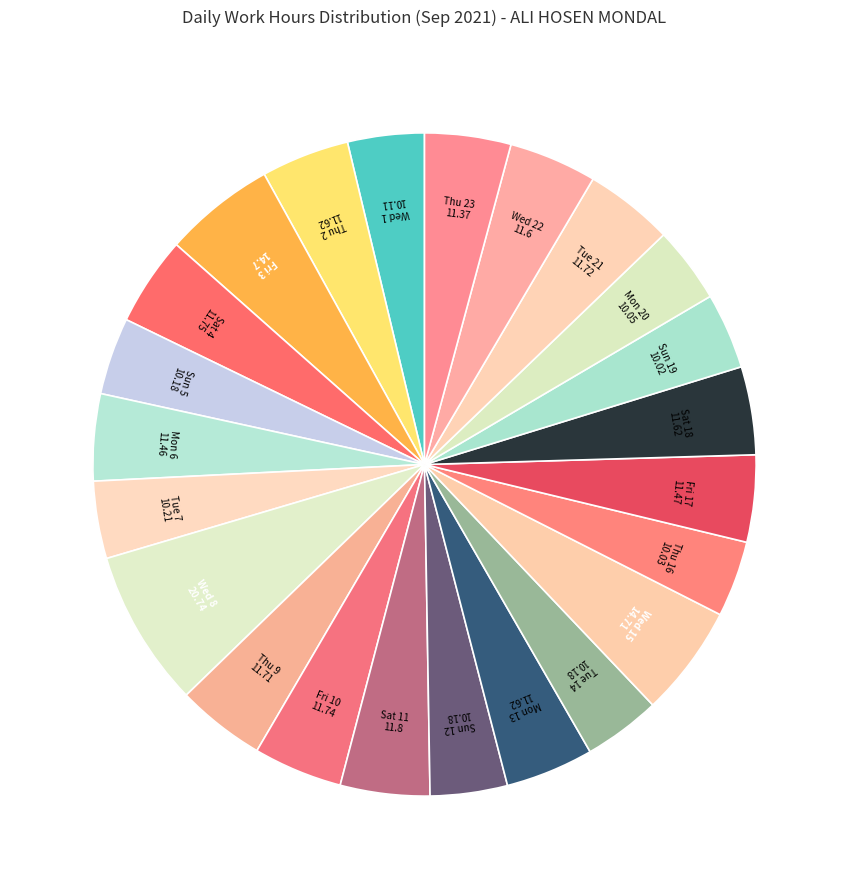

Rank the categories by value from lowest to highest.

Sun 19, Thu 16, Mon 20, Wed 1, Sun 5, Sun 12, Tue 14, Tue 7, Thu 23, Mon 6, Fri 17, Wed 22, Thu 2, Mon 13, Sat 18, Thu 9, Tue 21, Fri 10, Sat 4, Sat 11, Fri 3, Wed 15, Wed 8